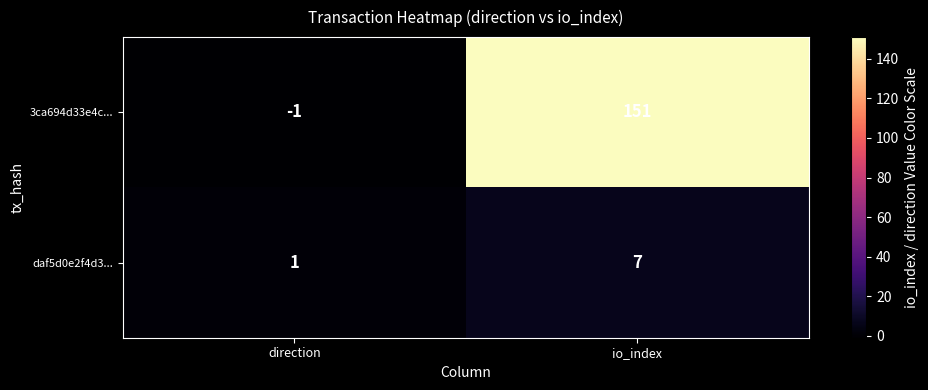

At how many categories does at least one series exceed 73?

1